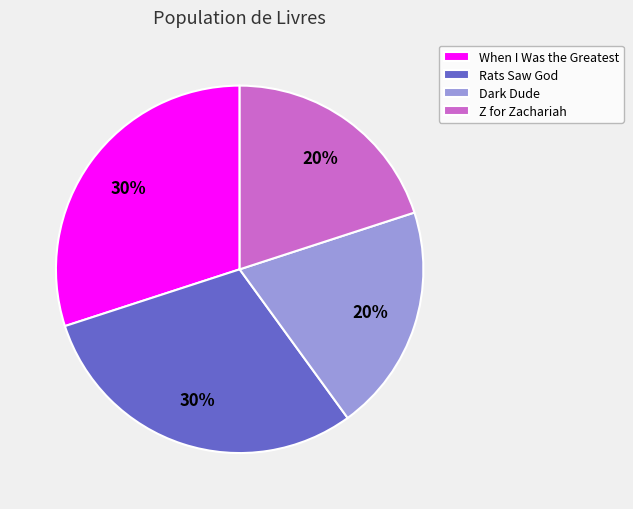

To the nearest percent, what is the difference between the Z for Zachariah and Rats Saw God slice percentages?

10%